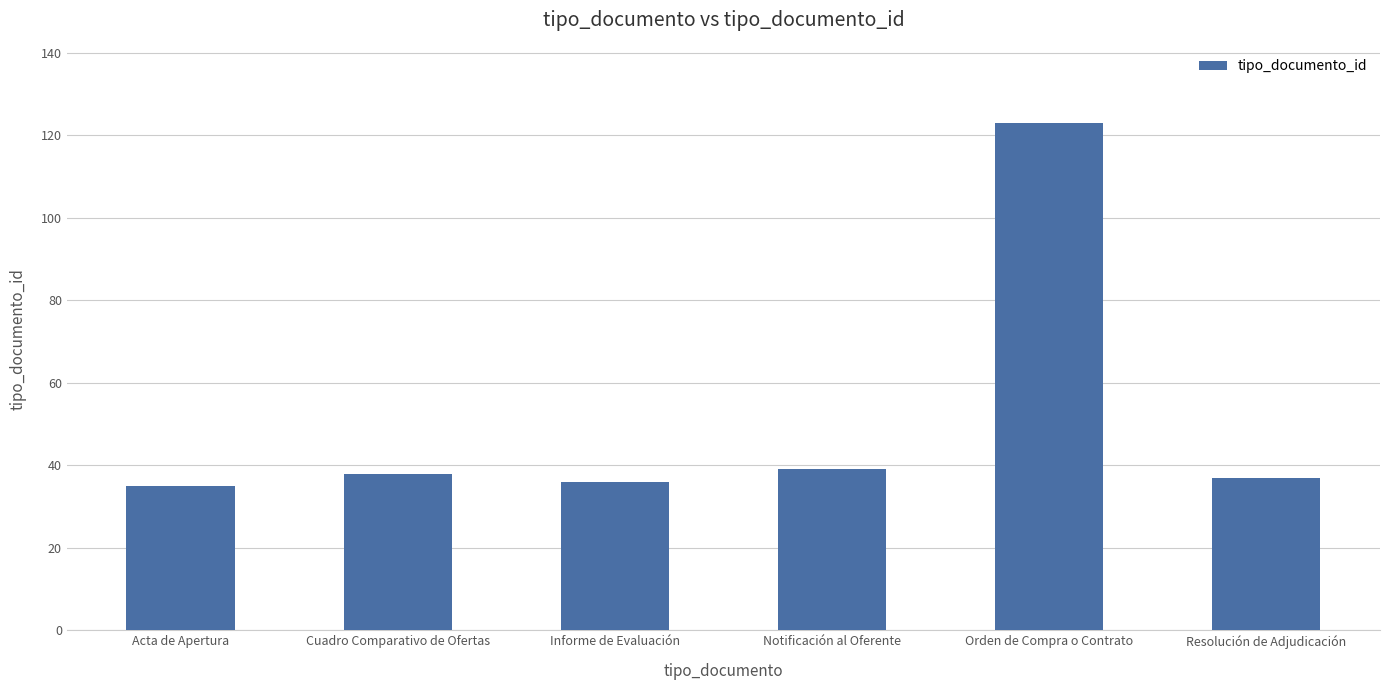

What position from the left is Notificación al Oferente?

4